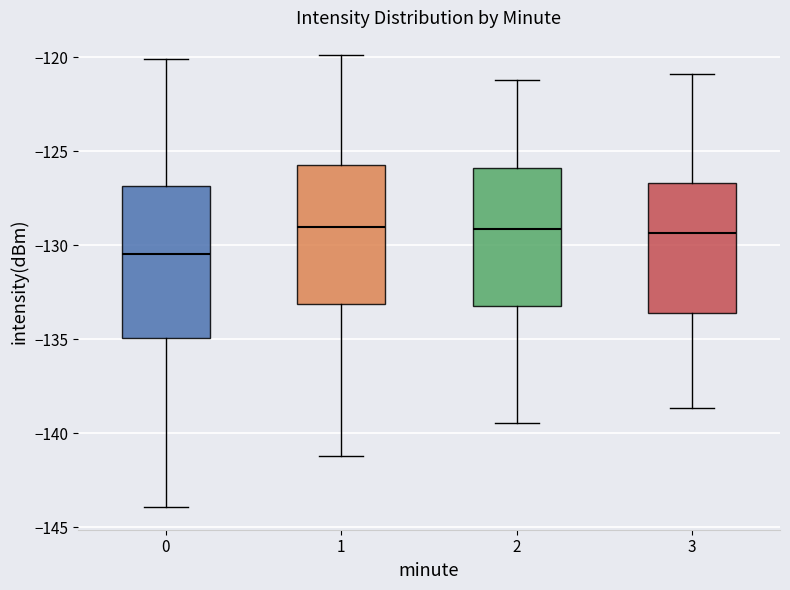

Which box's median line is the lowest?

0